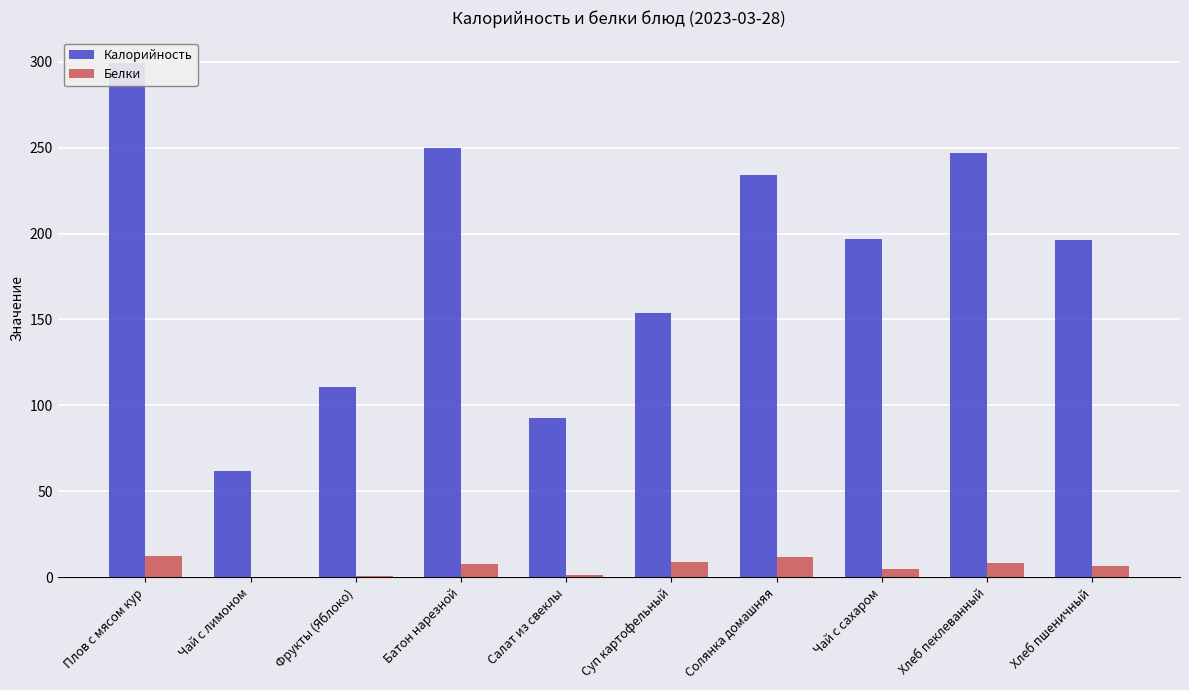

How many bars are there in each group?

2